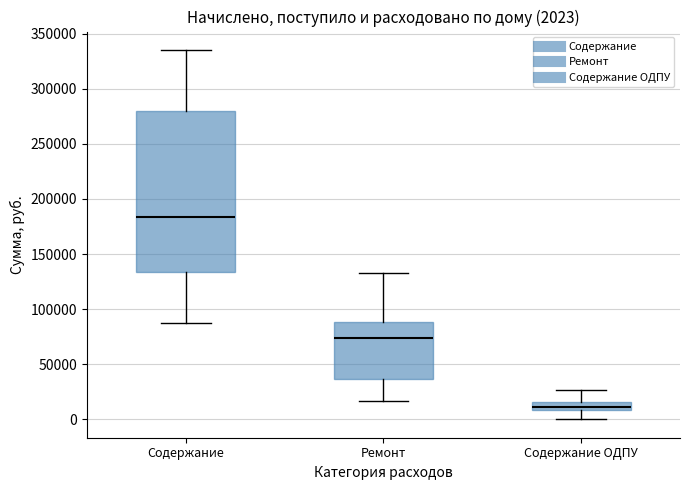

Which box has the highest median line?

Содержание